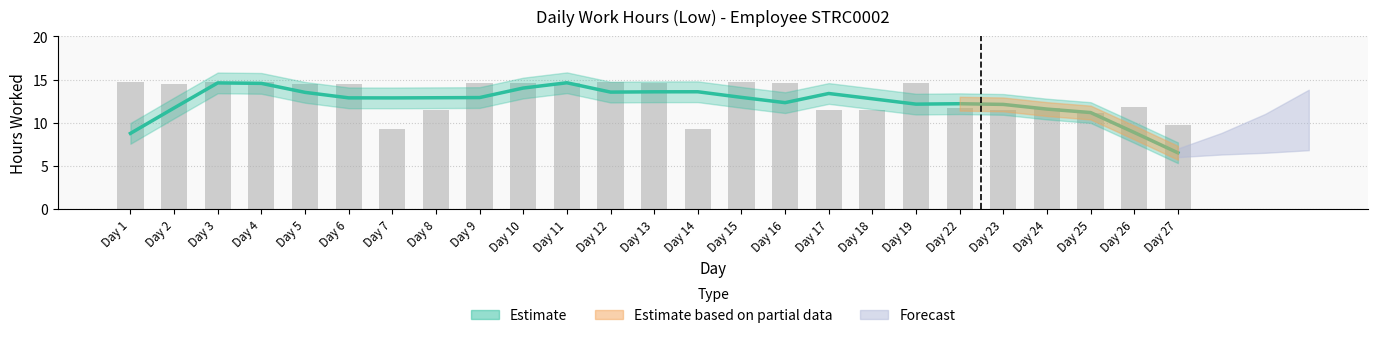

At which label is the value closest to 12?

Day 26